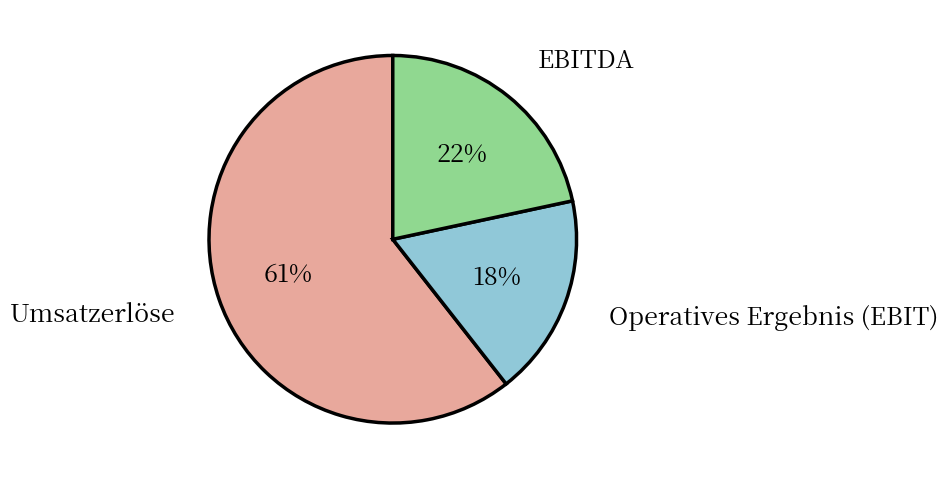

To the nearest percent, what is the average slice percentage?

33%